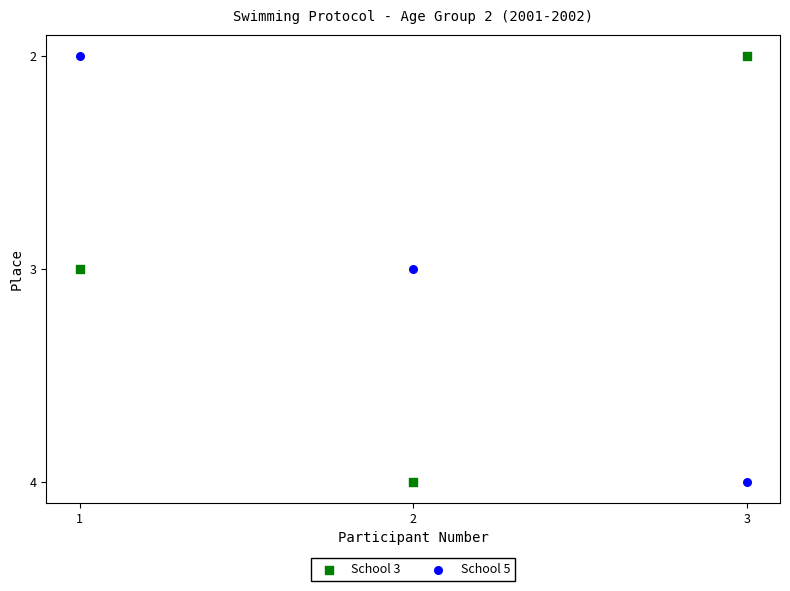

Across all data points, what is the average Y value?

3